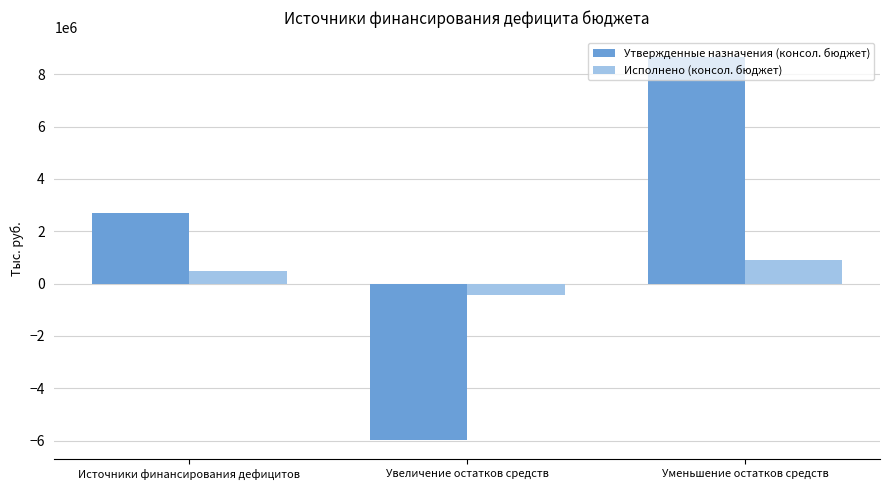

True or false: Утвержденные назначения (консол. бюджет) has a value of -8846948.9 at Увеличение остатков средств.

False